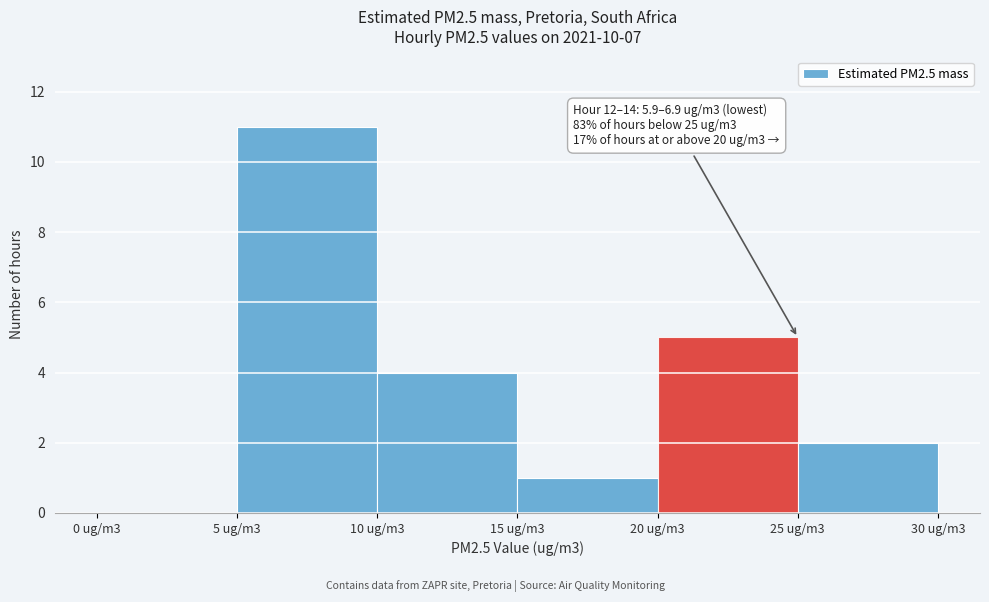

Reading left to right, transcribe all the data shown in this chart.

0 ug/m3=0	5 ug/m3=11	10 ug/m3=4	15 ug/m3=1	20 ug/m3=5	25 ug/m3=2